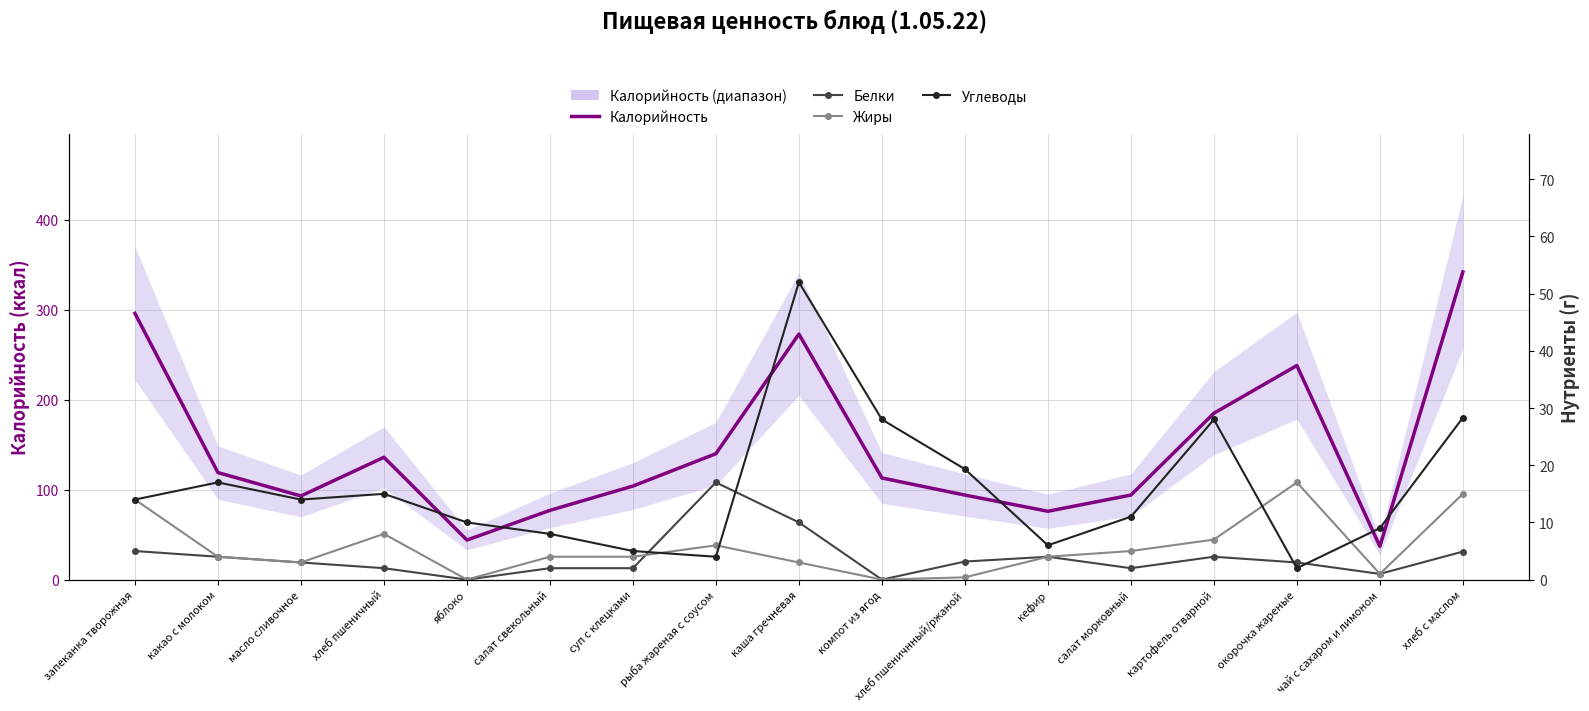

What position from the left is суп с клецками?

7